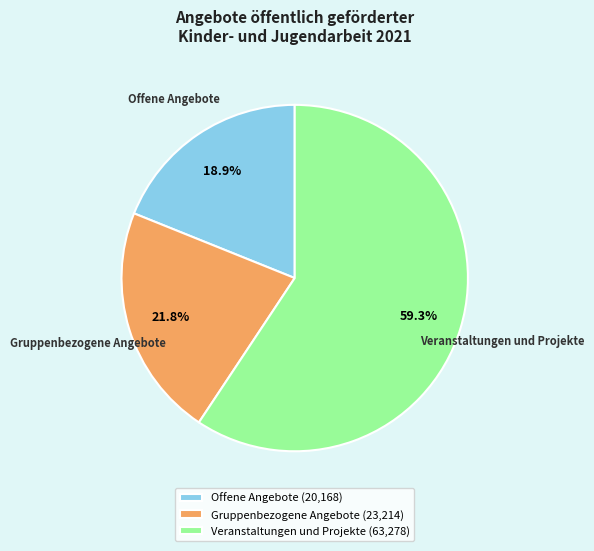

Rank the categories by value from lowest to highest.

Offene Angebote, Gruppenbezogene Angebote, Veranstaltungen und Projekte